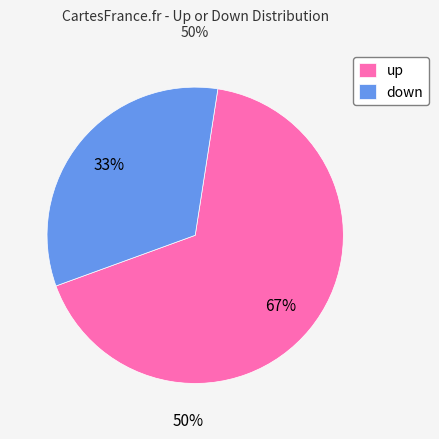

Does down account for over 50% of the chart?

No